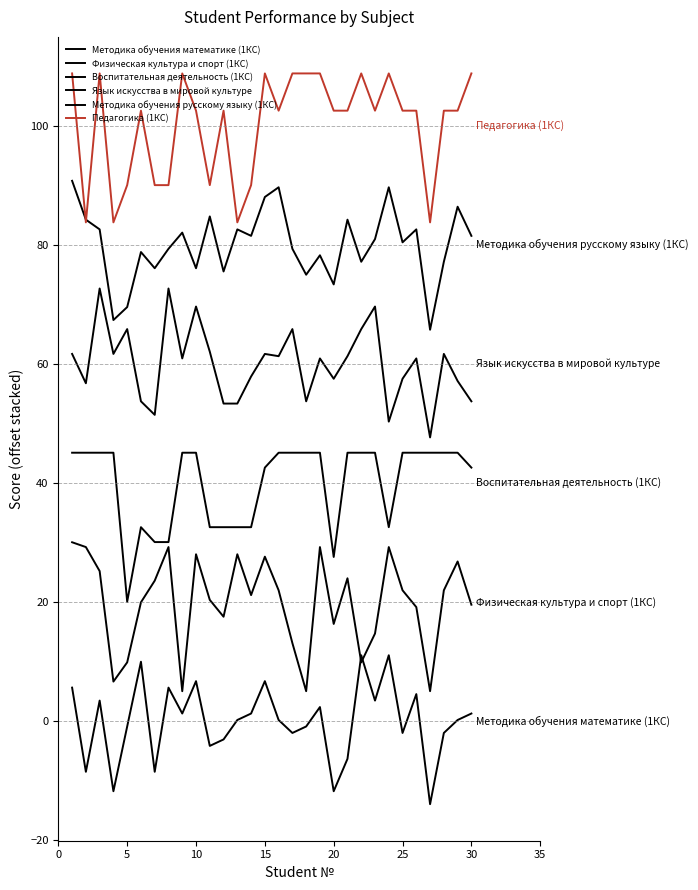

Rank the series by their average value, from lowest to highest.

Методика обучения математике (1КС), Физическая культура и спорт (1КС), Воспитательная деятельность (1КС), Язык искусства в мировой культуре, Методика обучения русскому языку (1КС), Педагогика (1КС)